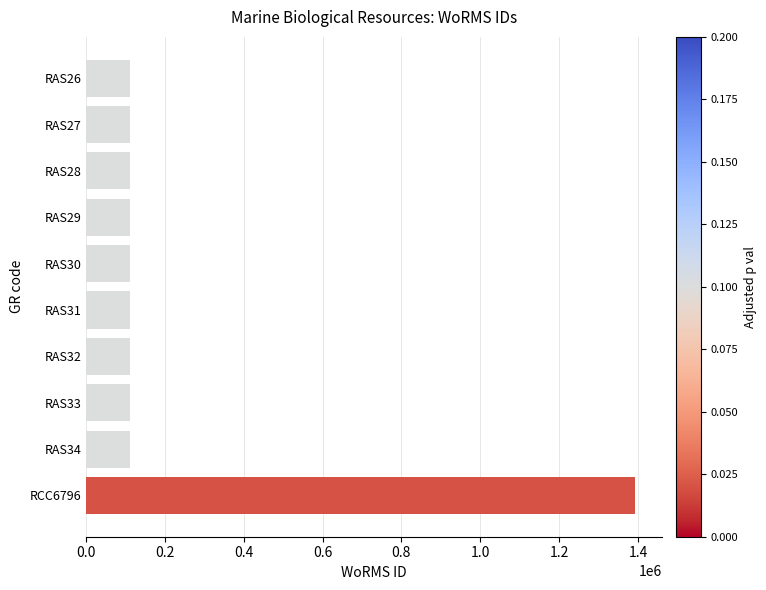

At which category does the chart reach its peak across all series?

RCC6796